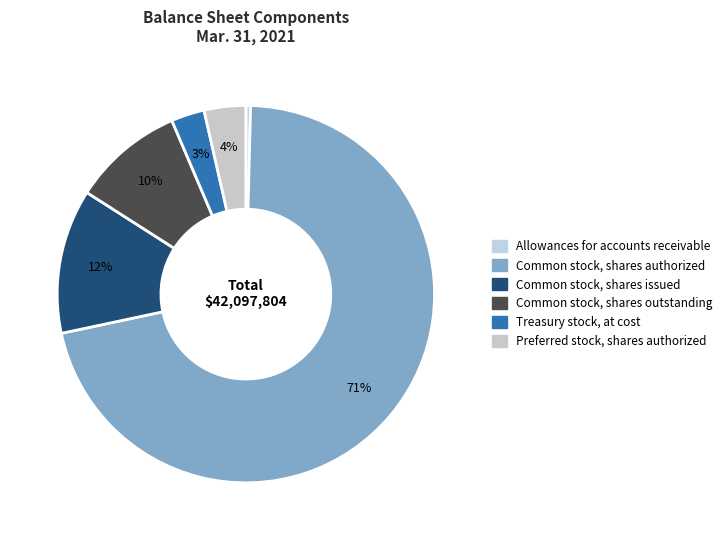

Rank the categories by value from lowest to highest.

Allowances for accounts receivable, Treasury stock, at cost, Preferred stock, shares authorized, Common stock, shares outstanding, Common stock, shares issued, Common stock, shares authorized